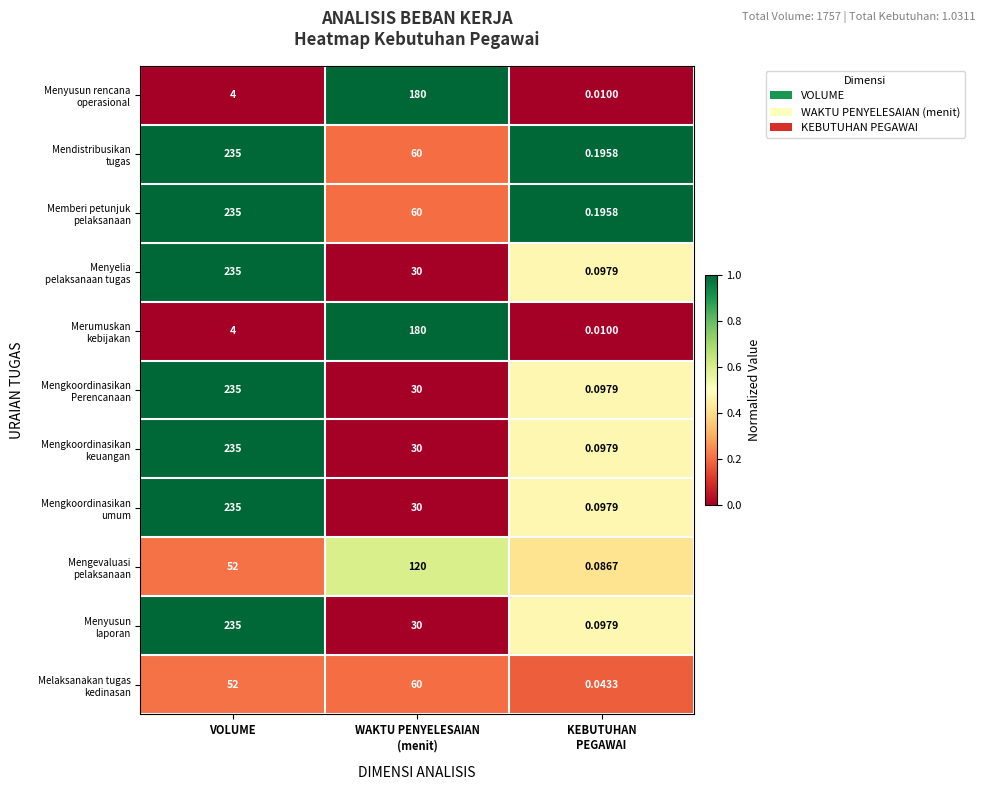

At which category is the sum across all series the highest?

VOLUME